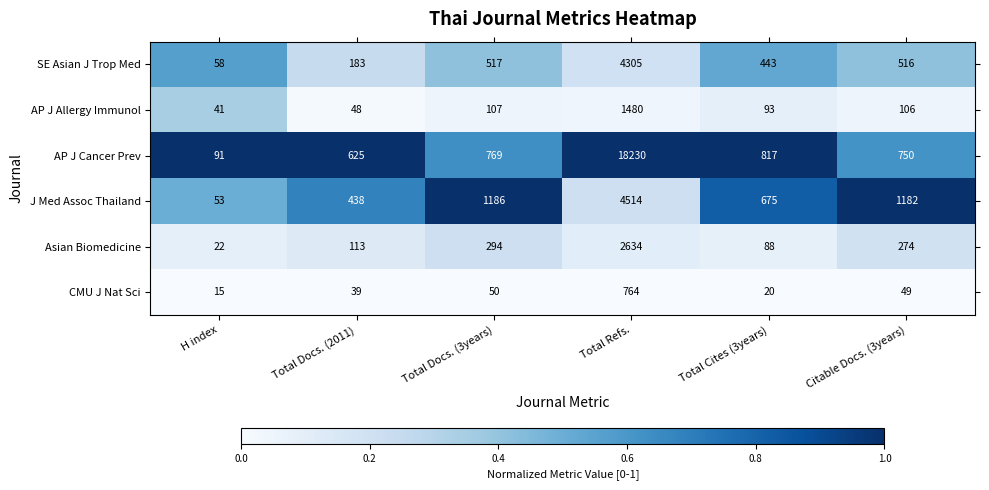

What is the difference between the second highest and second lowest values in the CMU J Nat Sci series?

30